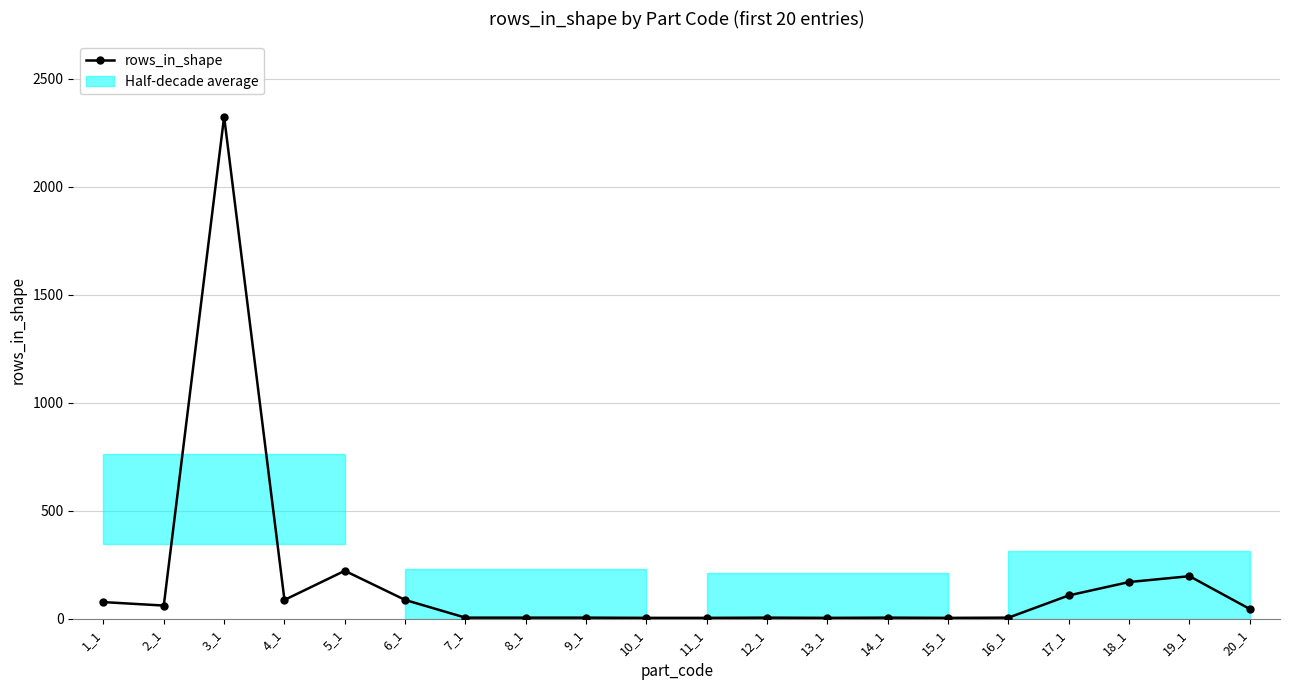

How many series are shown in this chart?

1